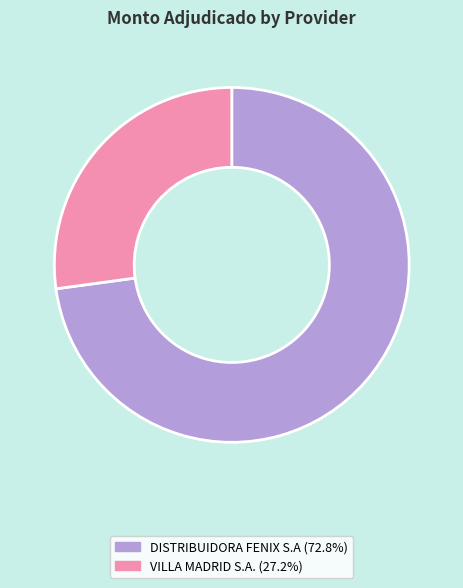

How many segments does this pie chart have?

2